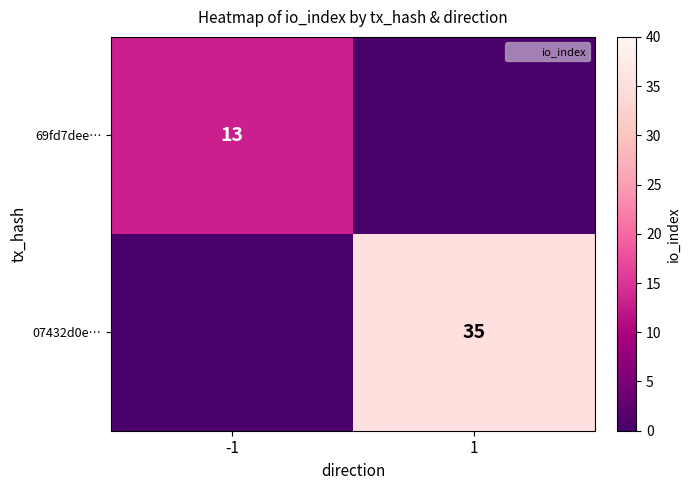

Which series has the largest range (max minus min)?

07432d0e…